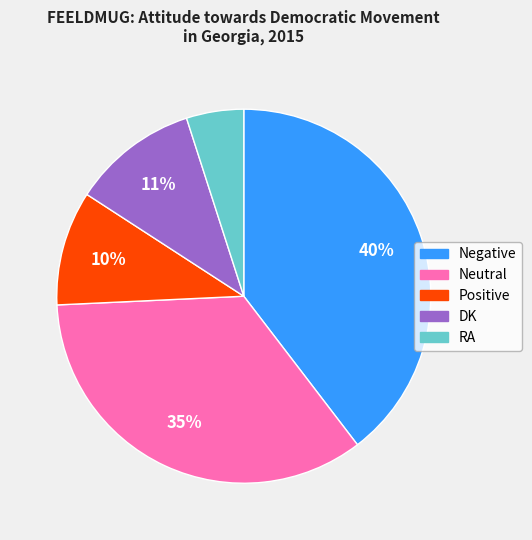

True or false: Negative accounts for 40% of the total.

True